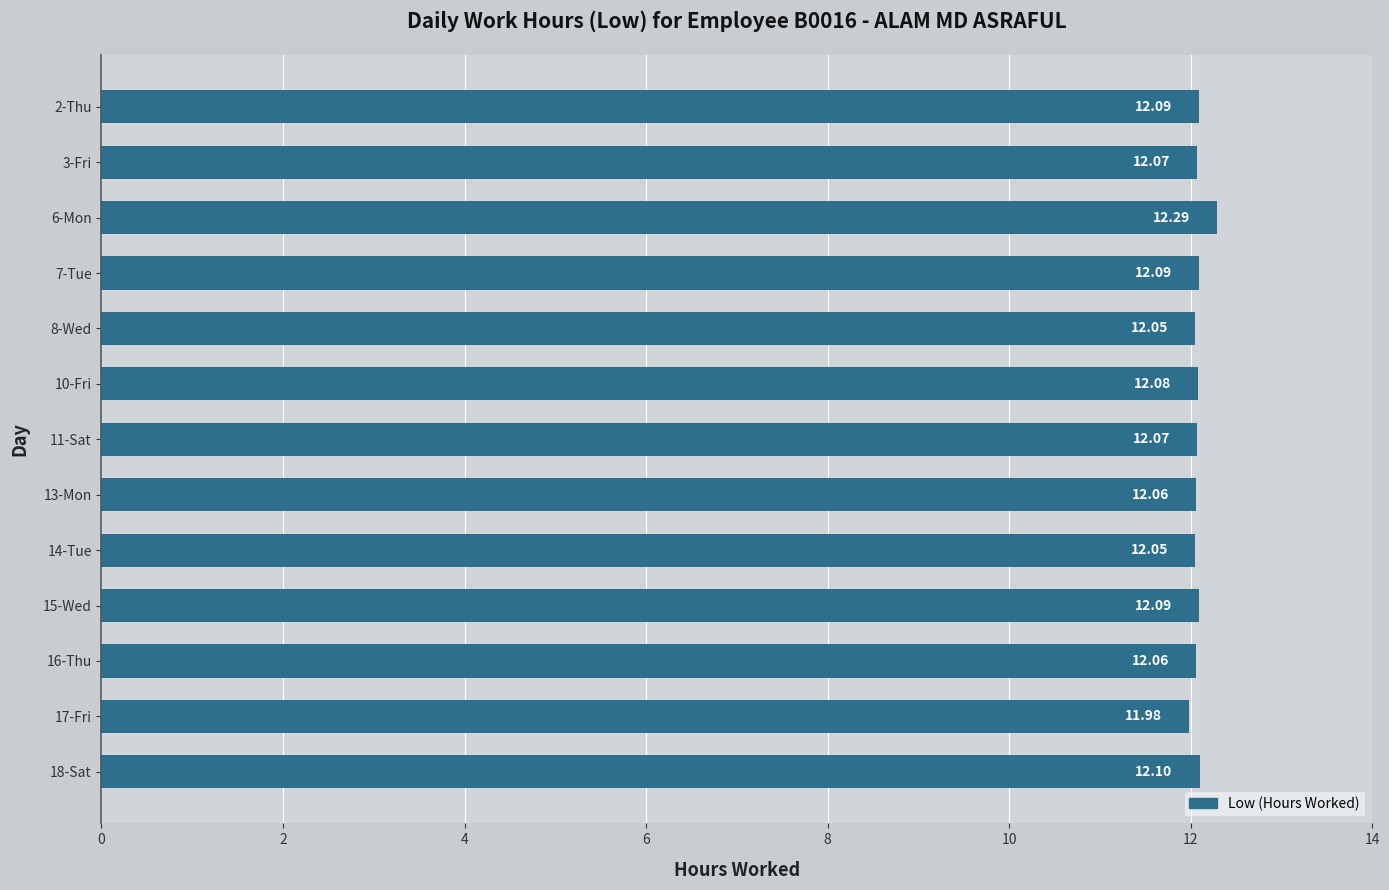

Are the bars grouped side by side (vs. stacked)?

No